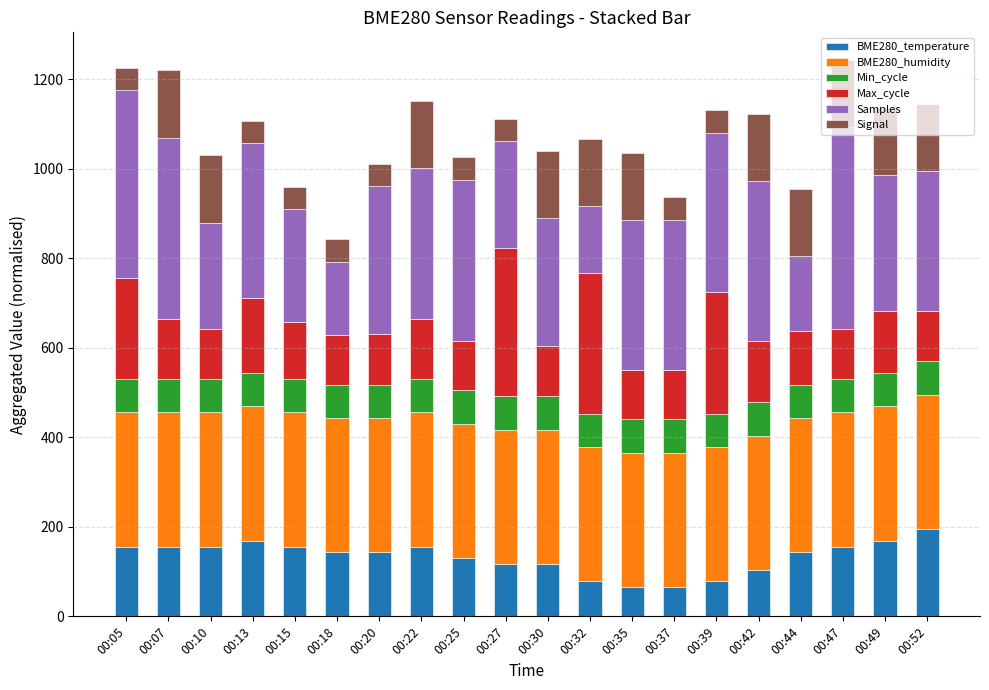

What is the total value across all series at 00:15?

959.6